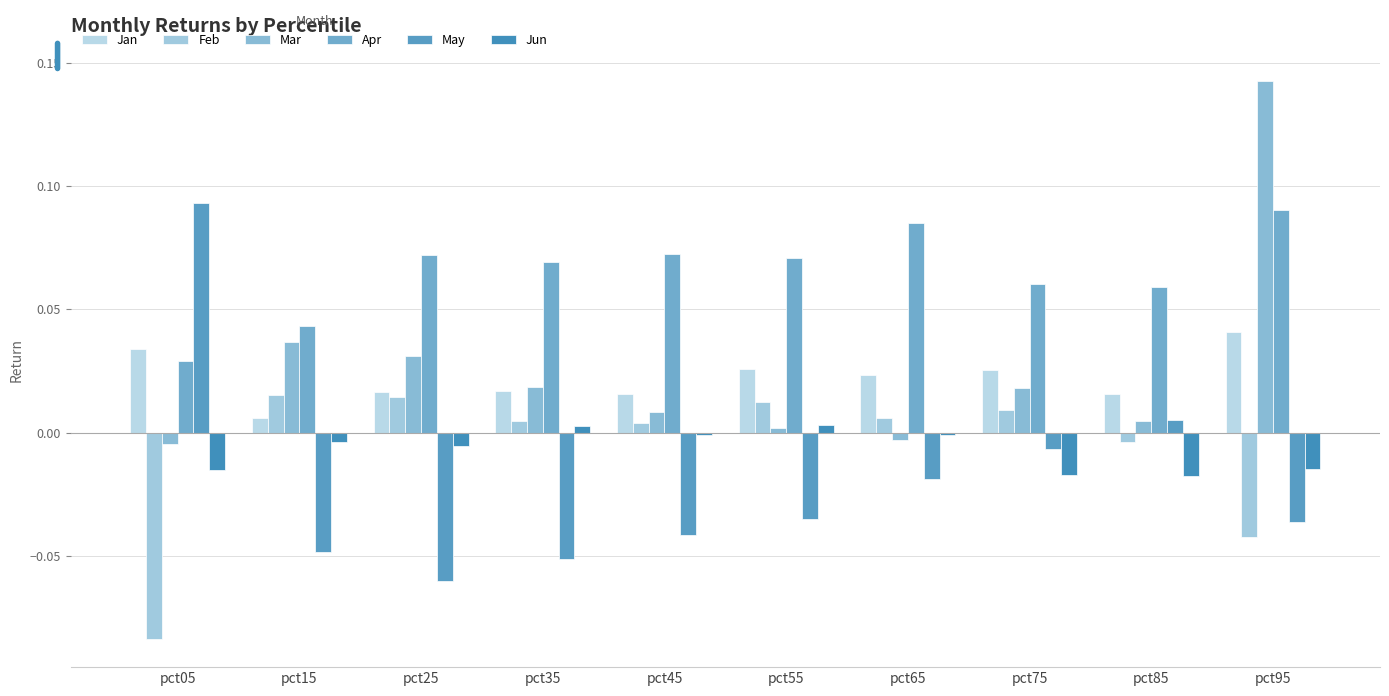

Which series changed the most between pct25 and pct55?

Mar